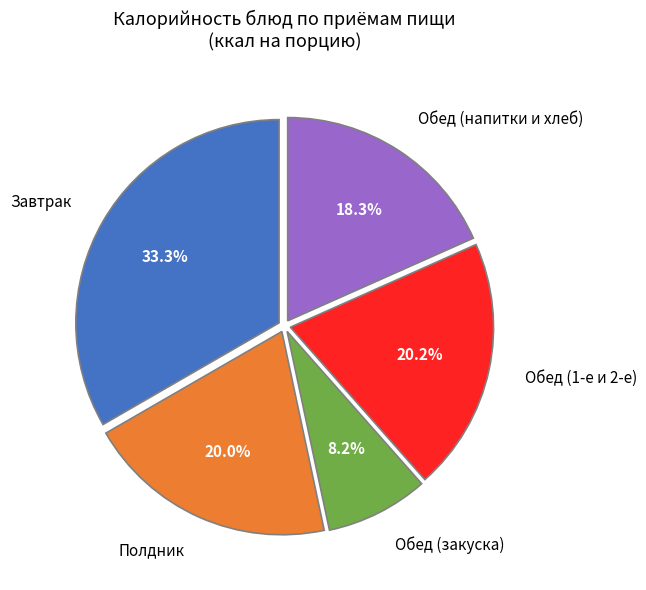

How many segments does this pie chart have?

5